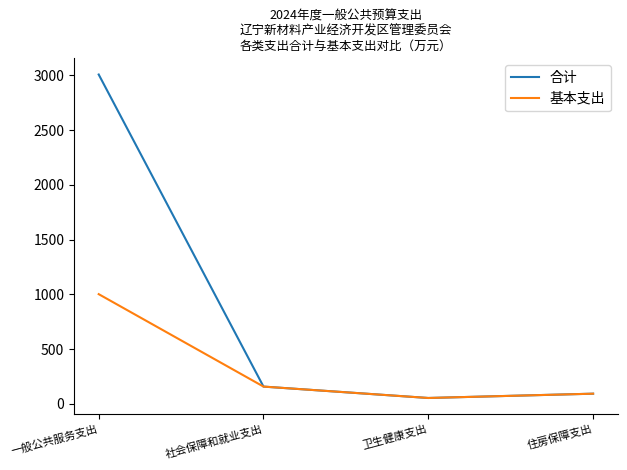

Which series has the widest spread of values?

合计